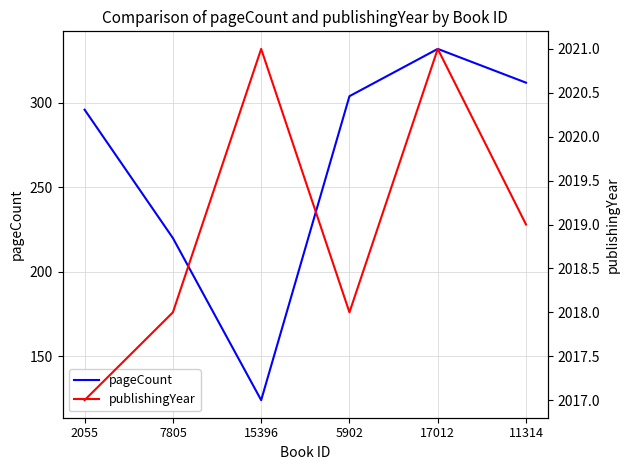

Is the value of publishingYear at 15396 greater than the value of pageCount at 5902?

Yes